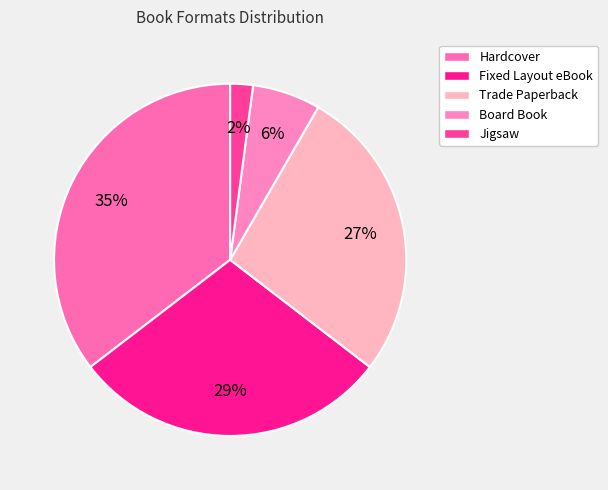

Count the number of slices in the pie.

5